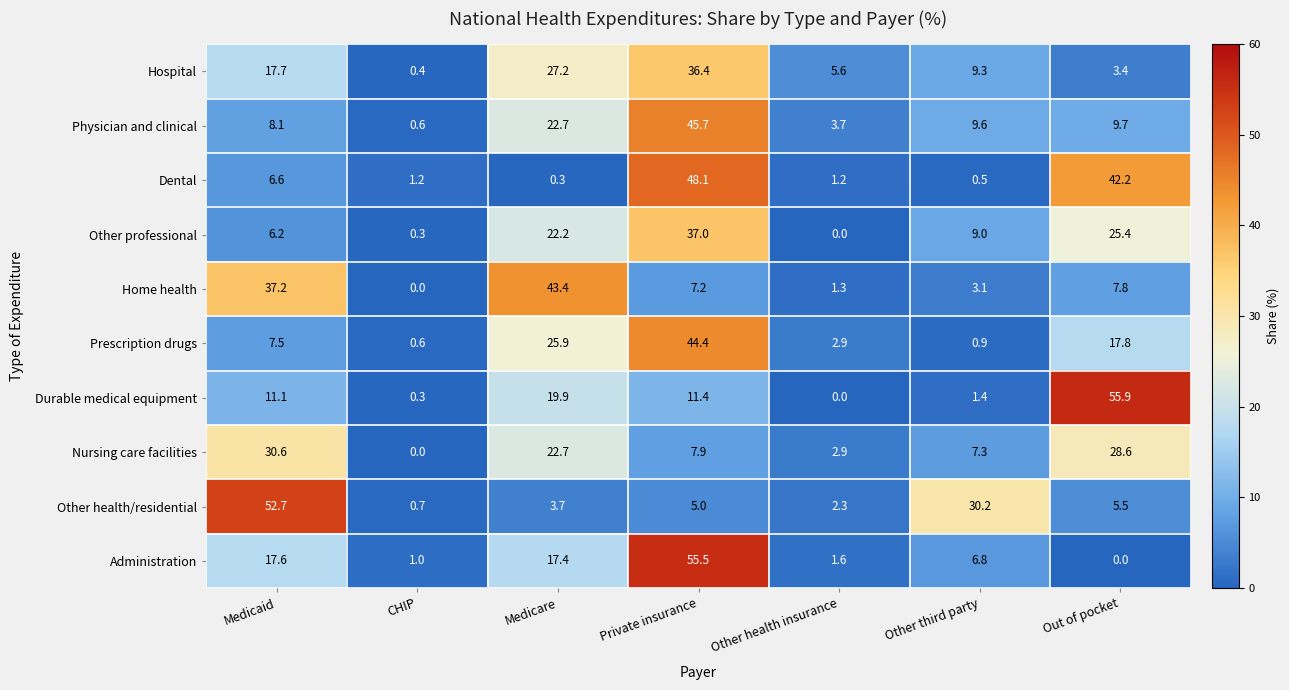

At which label does Durable medical equipment first exceed 11?

Medicaid